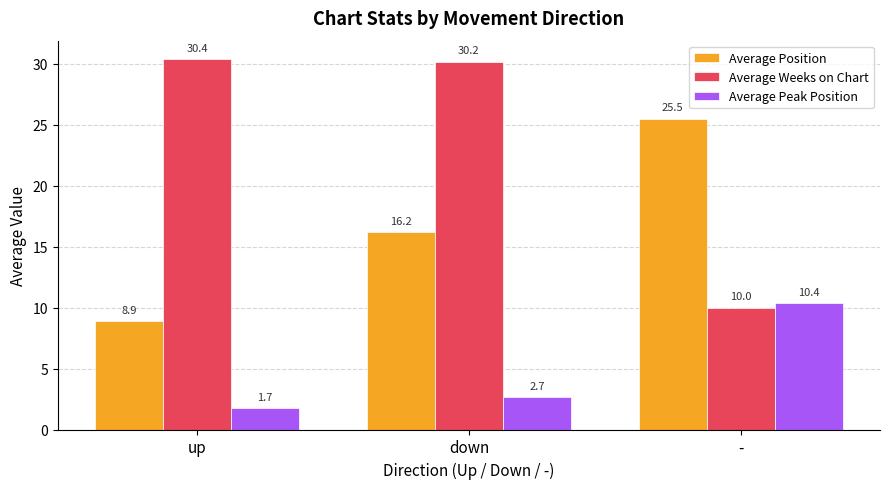

What are all the series names shown in the legend?

Average Position, Average Weeks on Chart, Average Peak Position